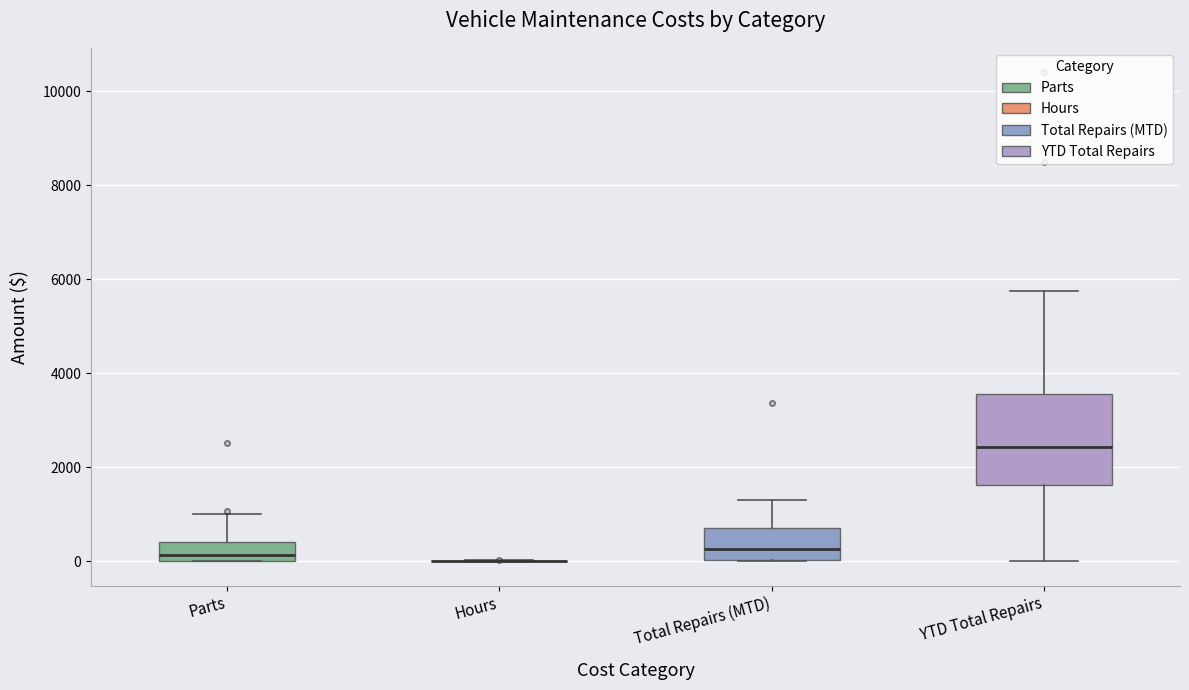

Which box is the tallest, from its lower edge to its upper edge?

YTD Total Repairs